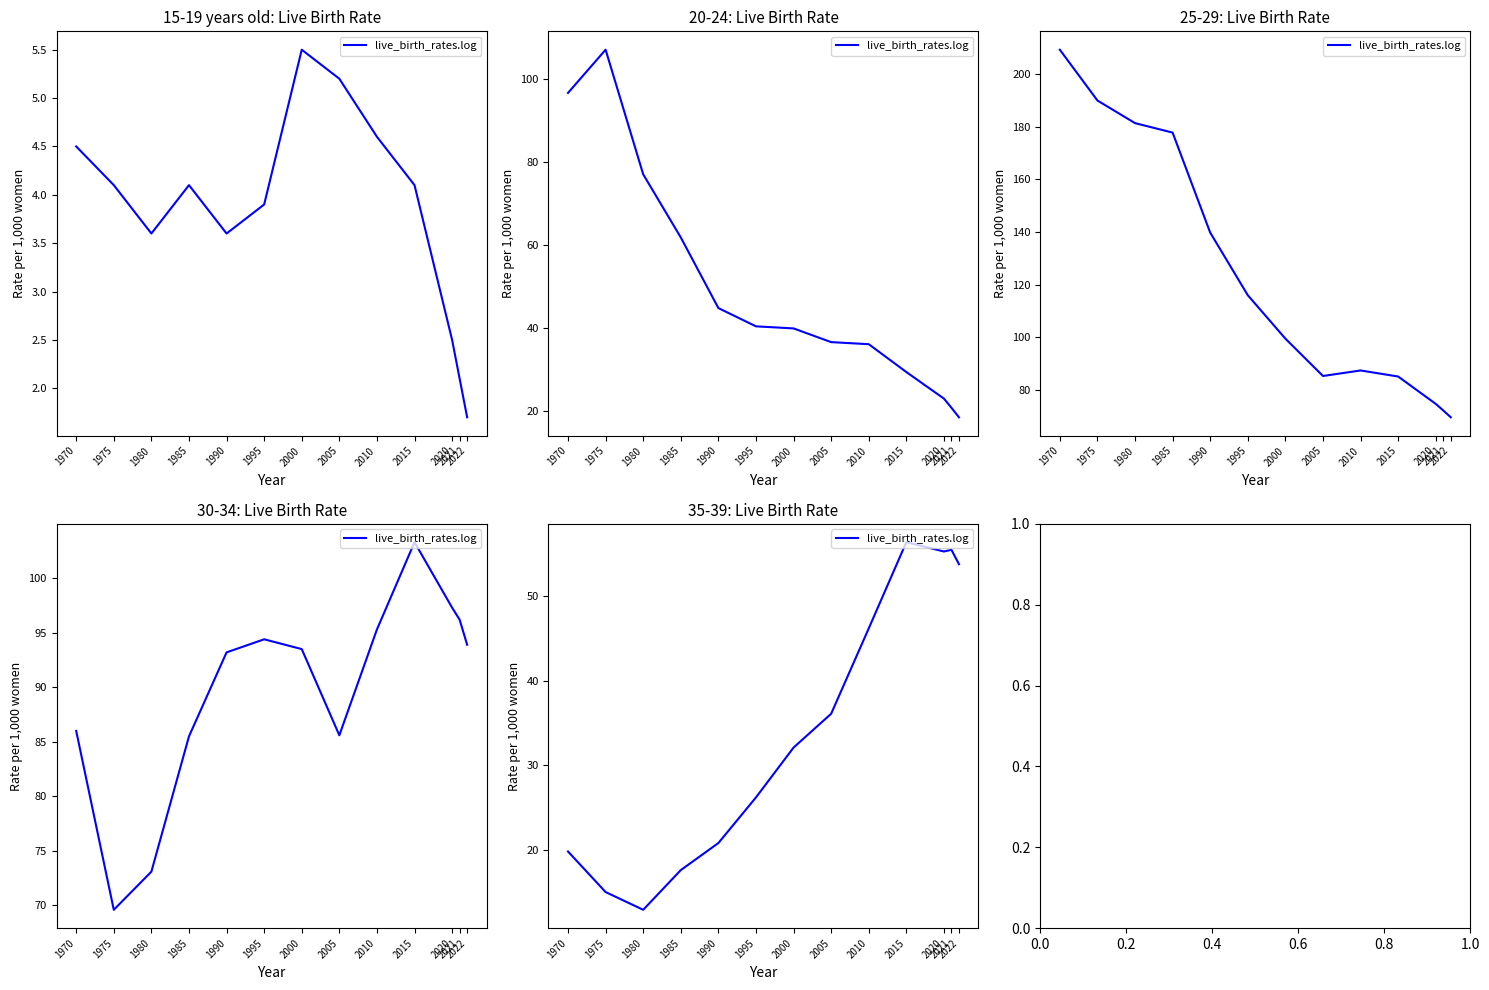

How many categories are shown in the chart?

13